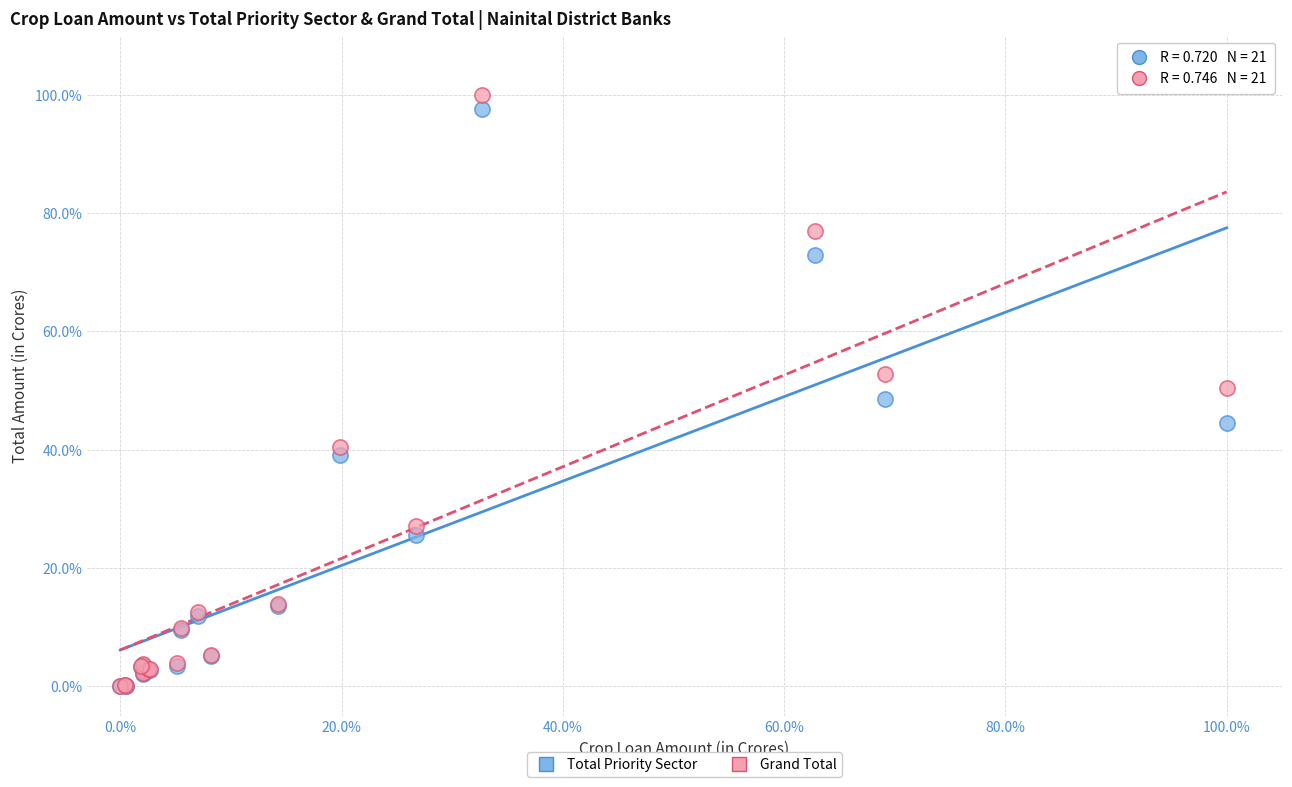

What are all the series names shown in the legend?

Total Priority Sector, Grand Total